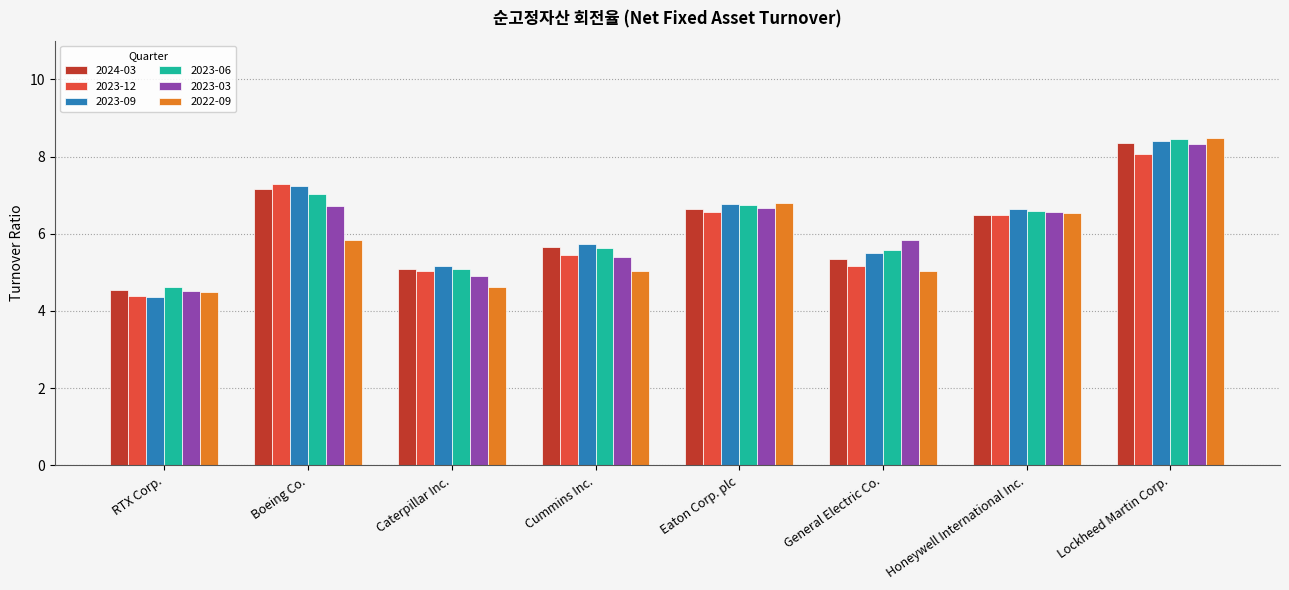

Is the value of 2022-09 at Honeywell International Inc. greater than the value of 2023-09 at Cummins Inc.?

Yes